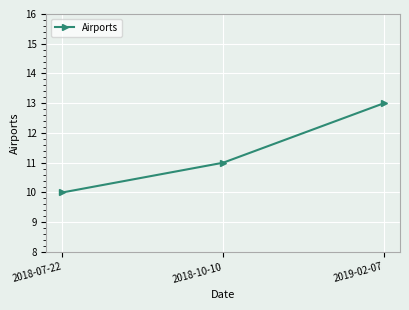

Reading right to left, extract all data points from this chart.

2019-02-07=13	2018-10-10=11	2018-07-22=10